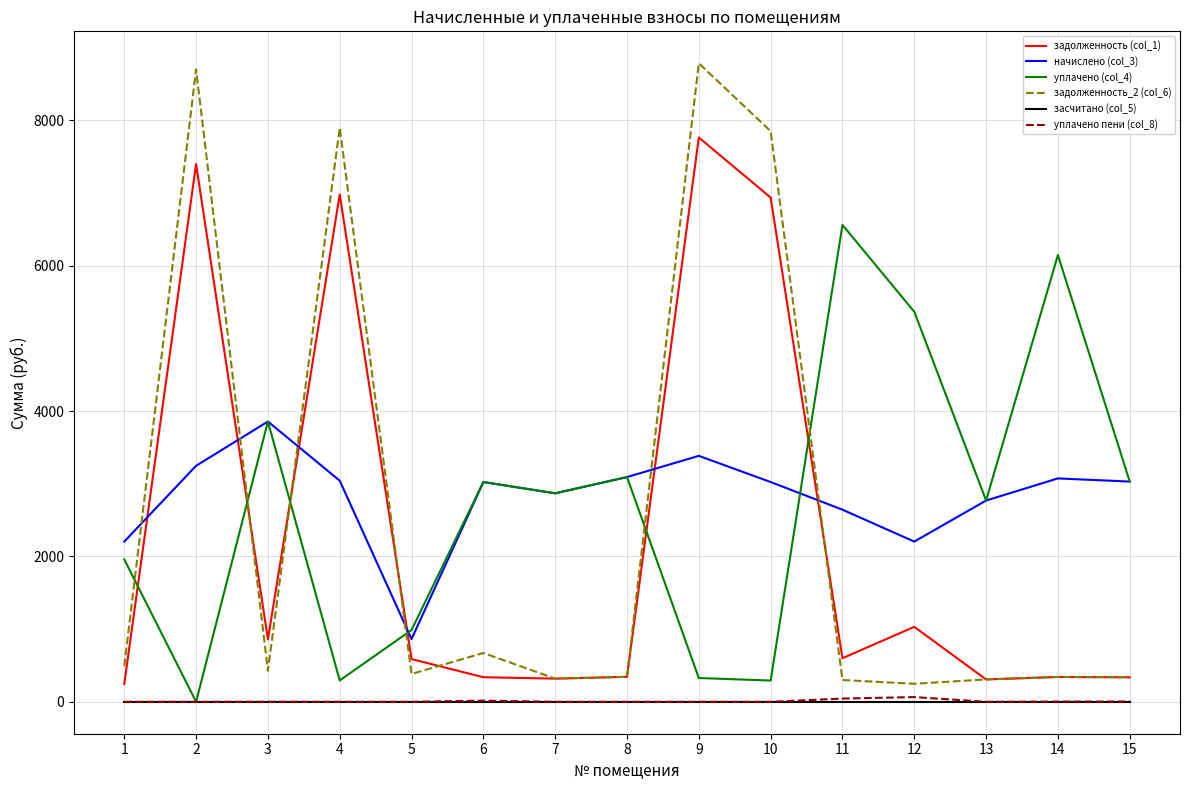

Does the chart have visible grid lines?

Yes